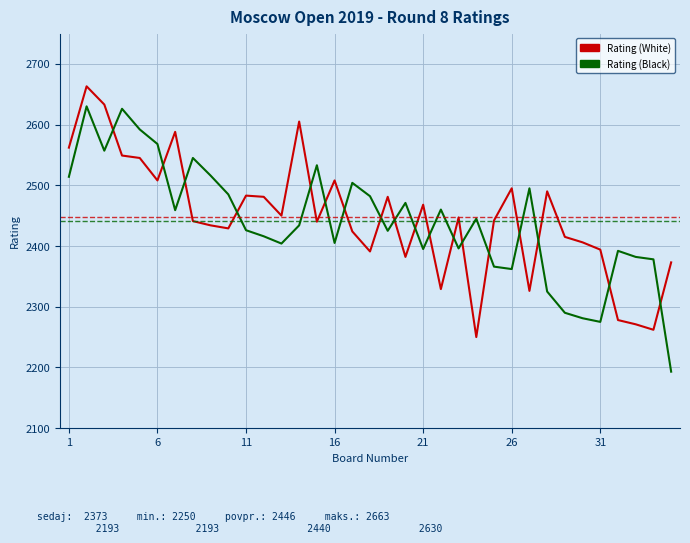

What is the difference between the maximum and minimum values in the Rating (White) series?

413